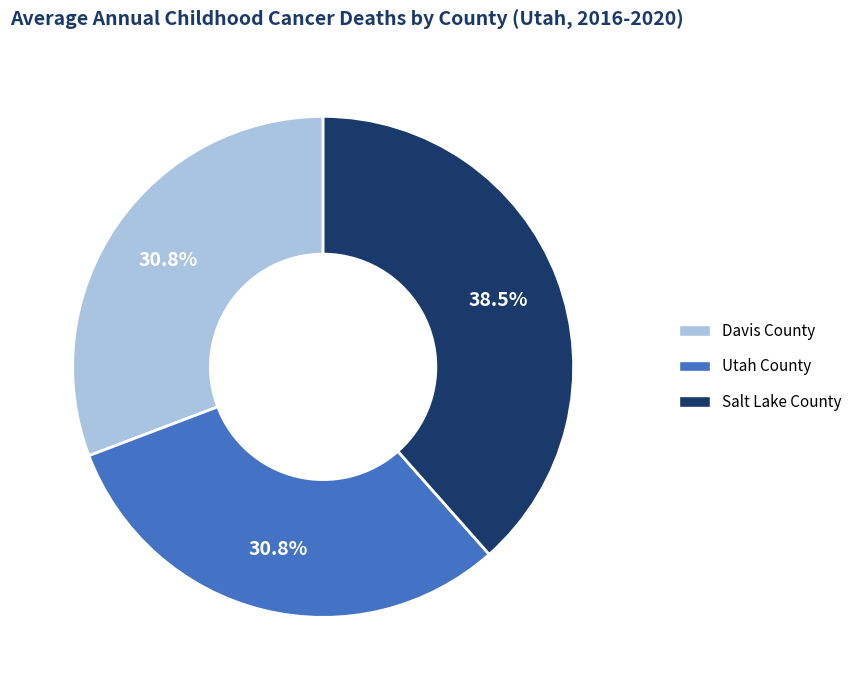

To the nearest percent, what is the difference between the Davis County and Salt Lake County slice percentages?

8%